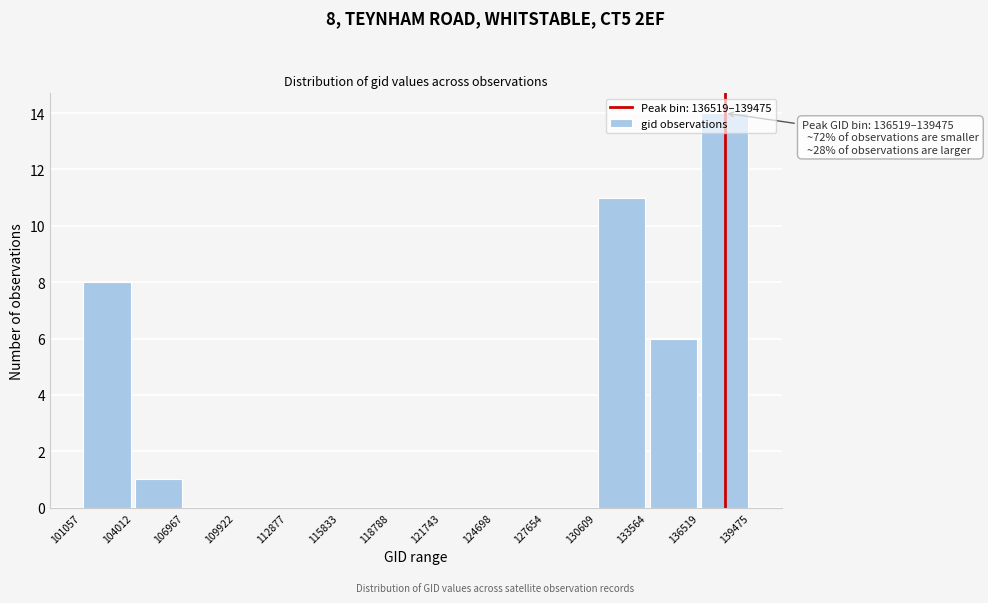

Which range on the x-axis has the tallest bar?

136519 to 139475